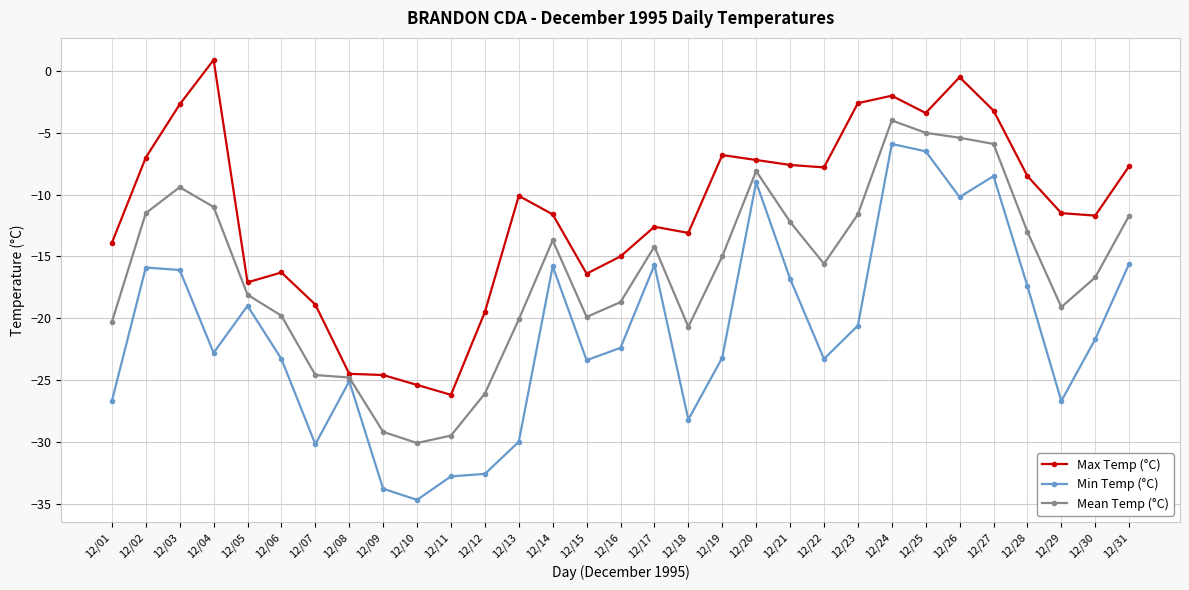

List the series in order of their peak value, lowest first.

Min Temp (°C), Mean Temp (°C), Max Temp (°C)